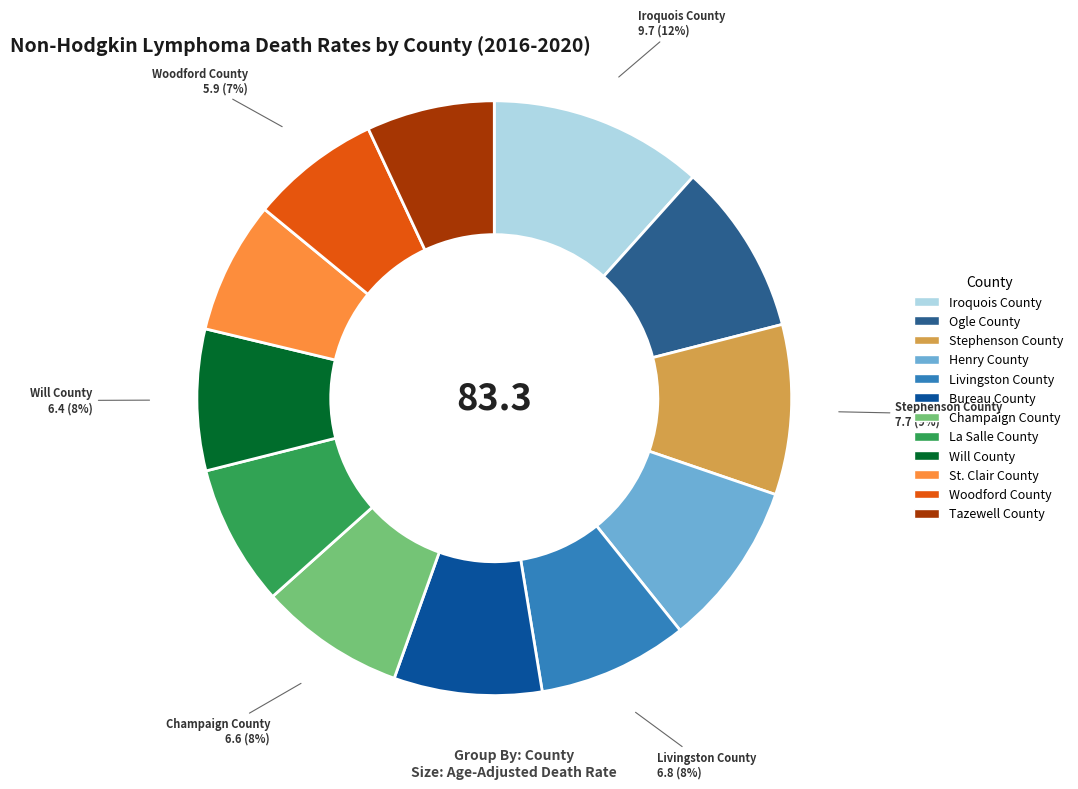

What percentage is the Stephenson County slice, to the nearest percent?

9%